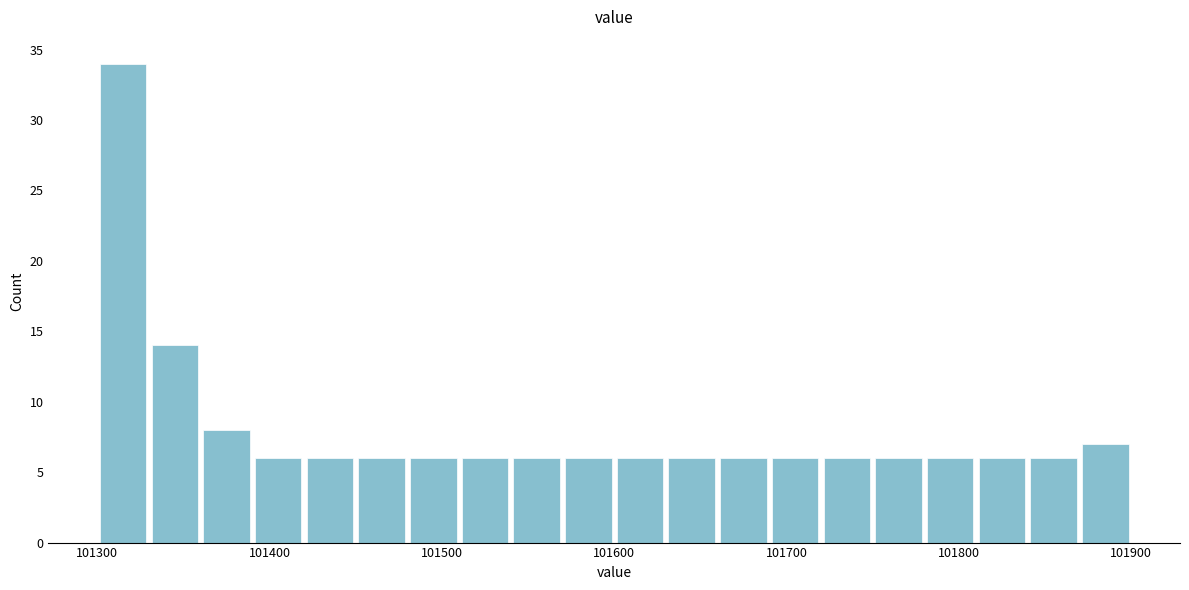

Around what value on the x-axis is the tallest bar? Give the approximate position of its centre, as read against the axis.

101320